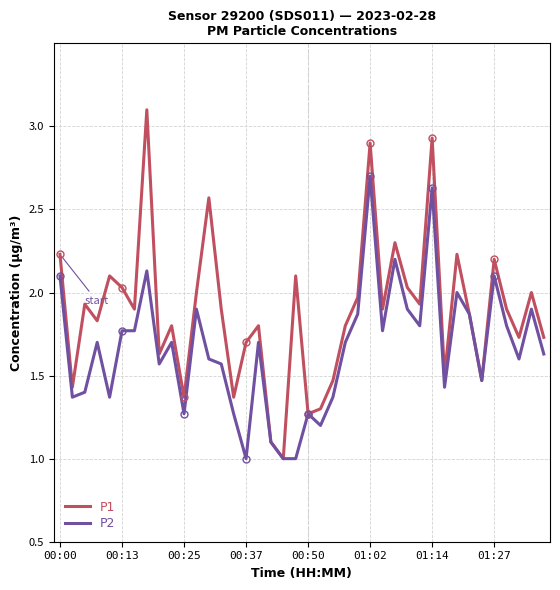

How many data points does each series have?

40